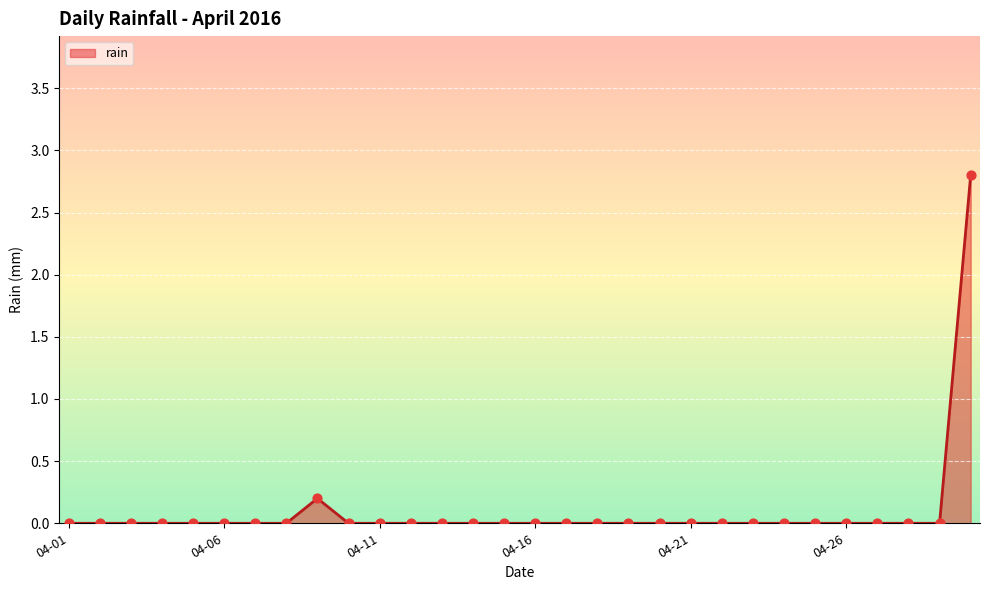

What is the maximum value shown in the chart?

2.8